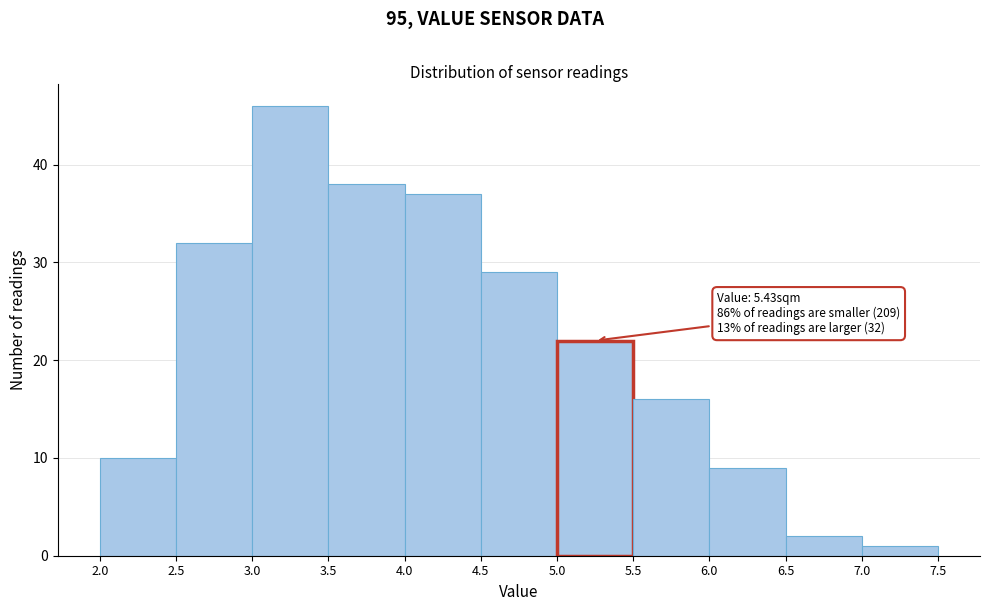

Over which range of the x-axis is the bar tallest?

3.0 to 3.5